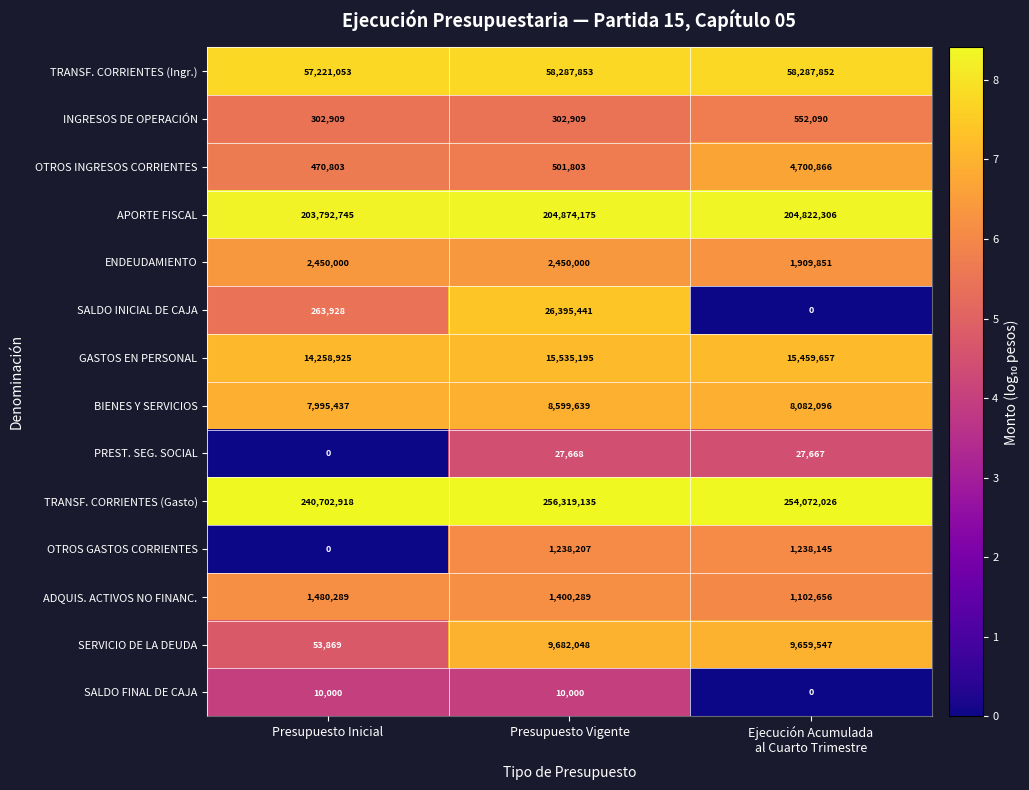

Which series has the largest range (max minus min)?

SALDO INICIAL DE CAJA